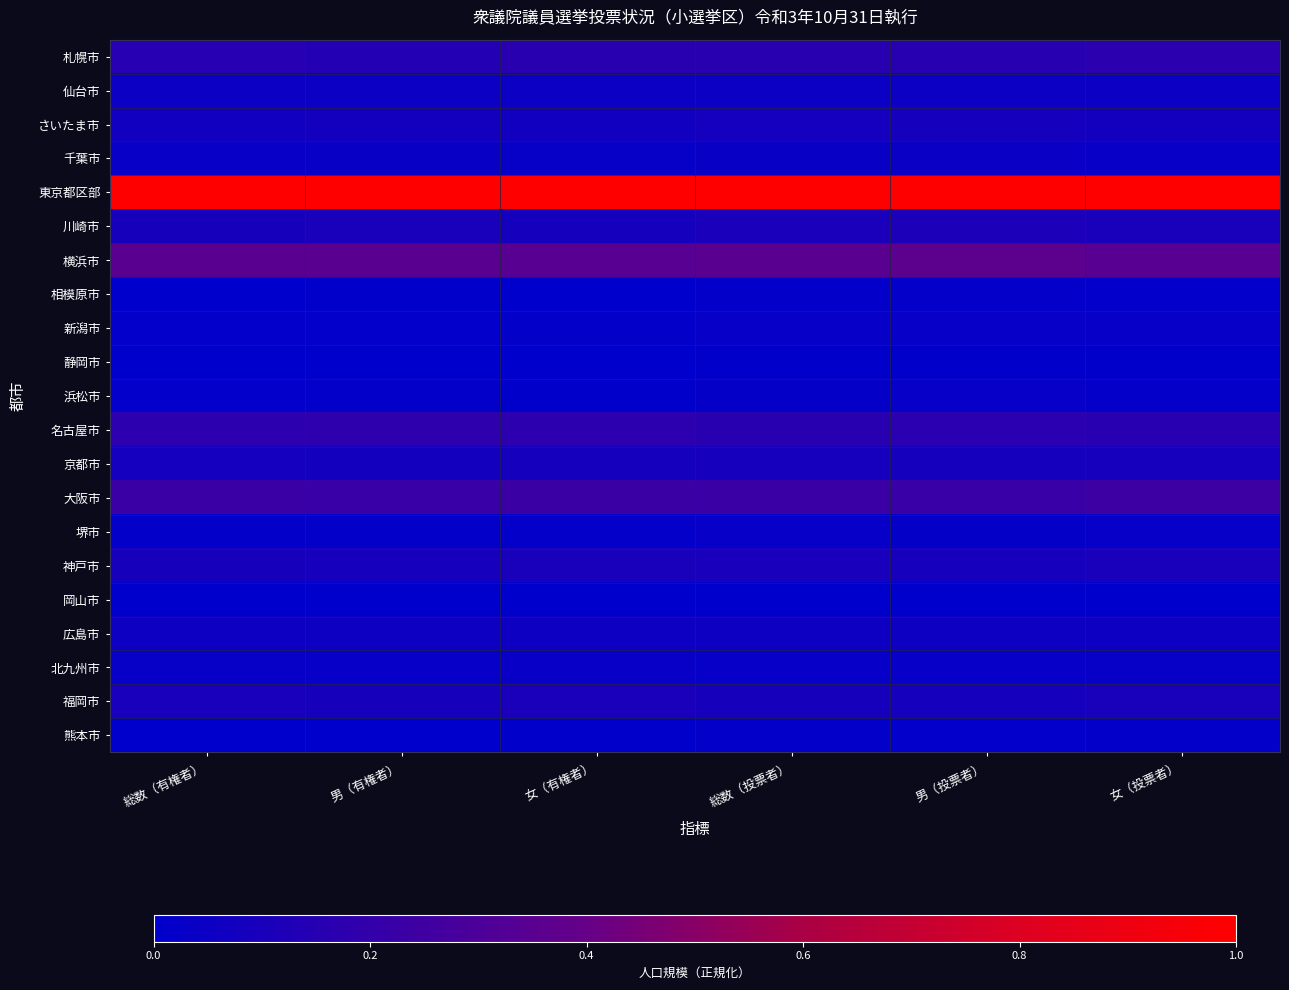

What is the difference between the highest and lowest values at 女（投票者）?

1.0